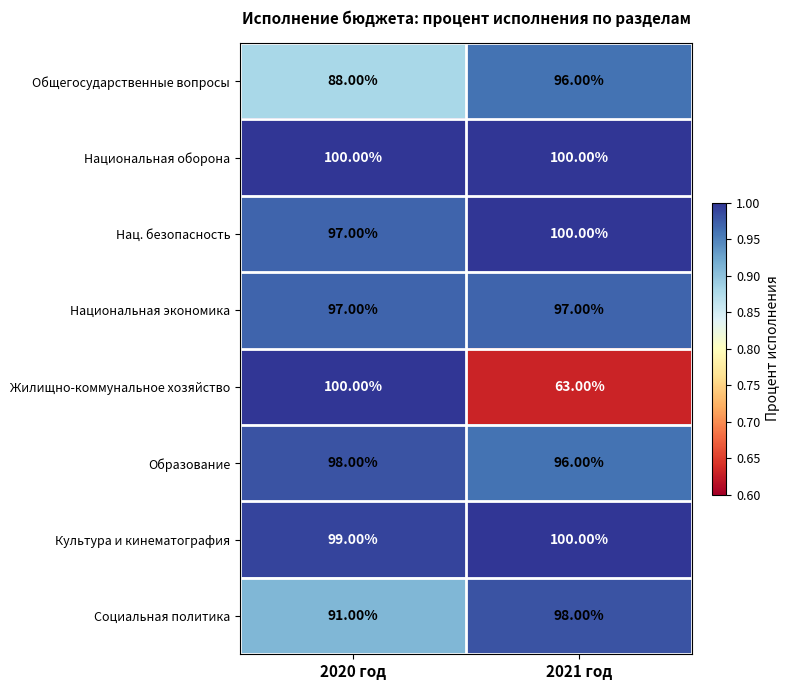

List the labels in order of Культура и кинематография value, smallest first.

2020 год, 2021 год